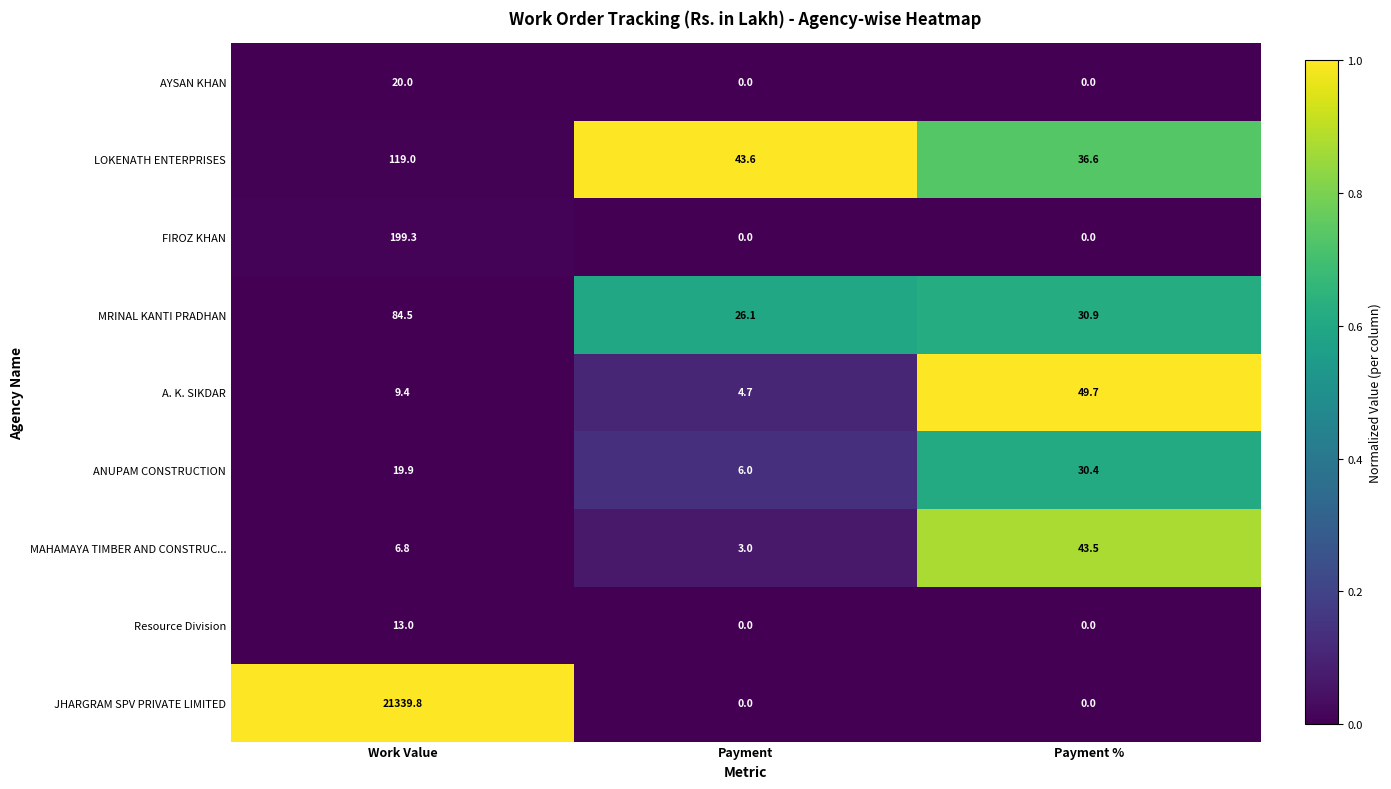

Which series changed the most between Work Value and Payment?

JHARGRAM SPV PRIVATE LIMITED